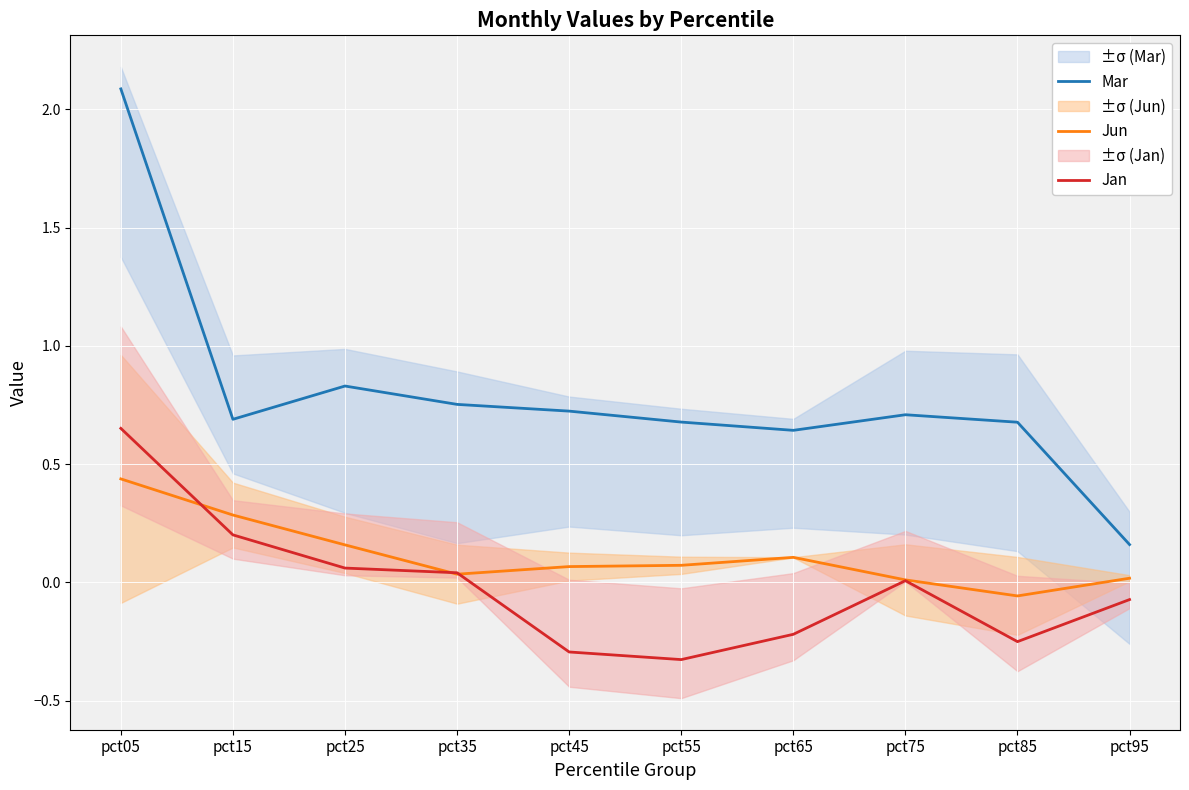

True or false: Jun and Mar intersect in this chart.

False